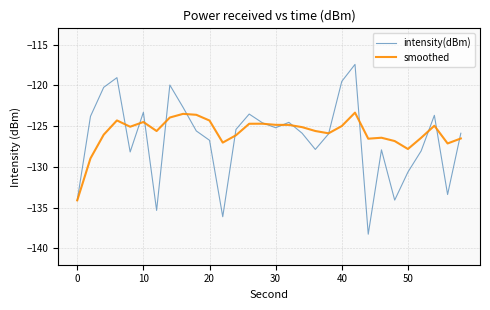

What is the maximum value shown in the chart?

-117.4